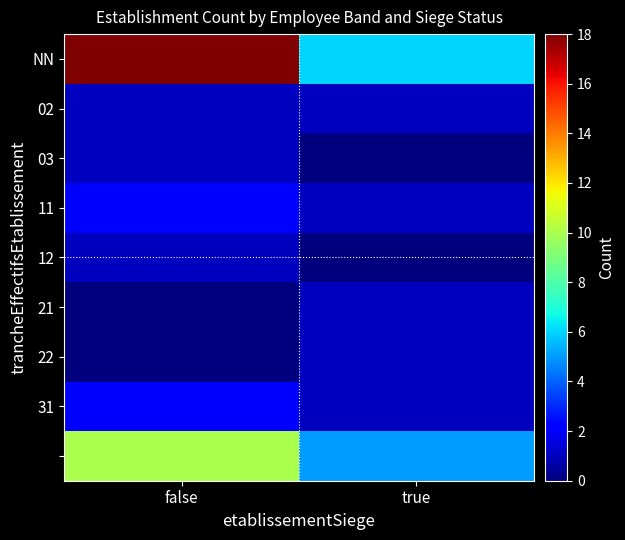

How many data points does each series have?

2